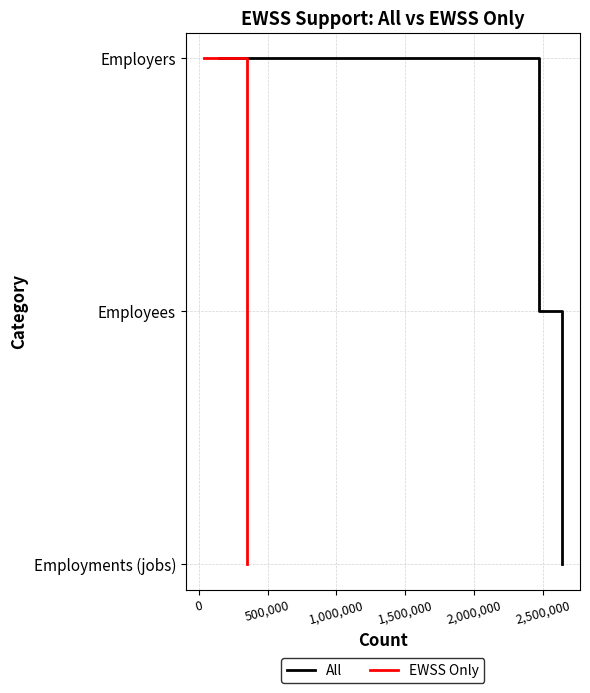

True or false: EWSS Only has a value of 1 at -500,000.

False